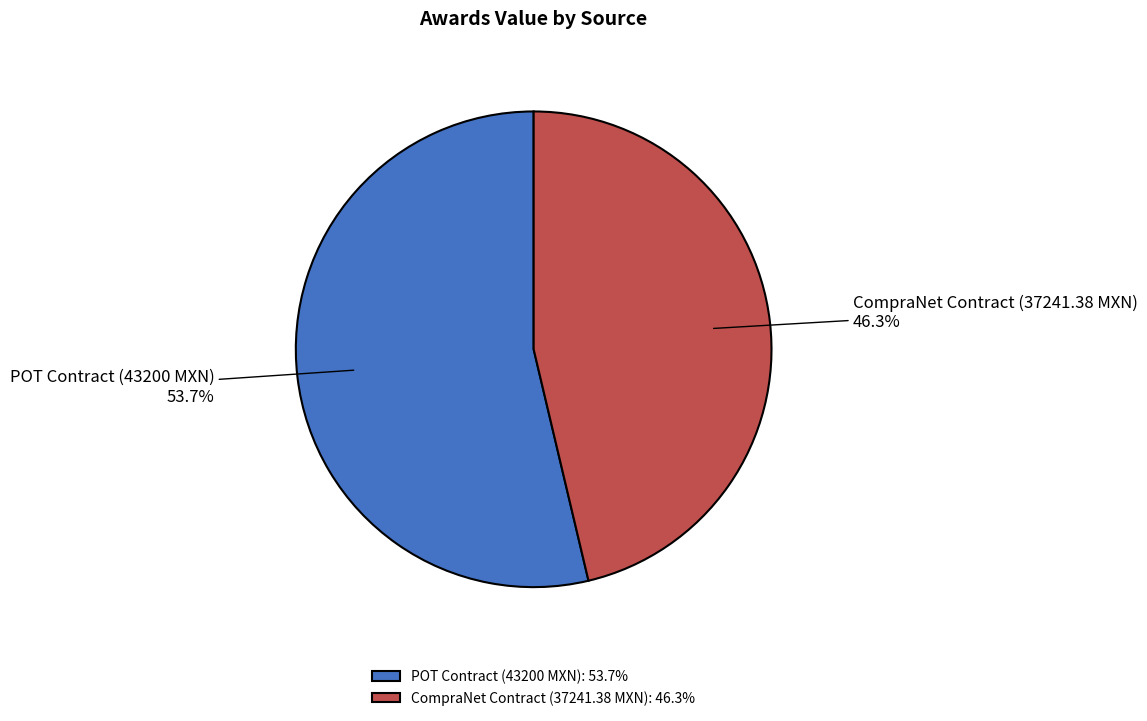

To the nearest percent, what percentage of the pie is CompraNet Contract (37241.38 MXN)?

46%